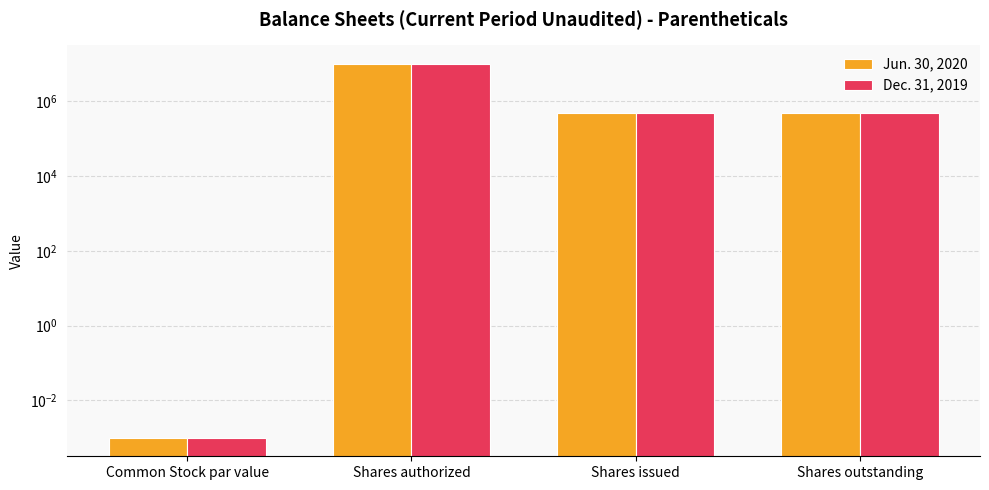

Read the Jun. 30, 2020 value at Shares issued.

500000.0